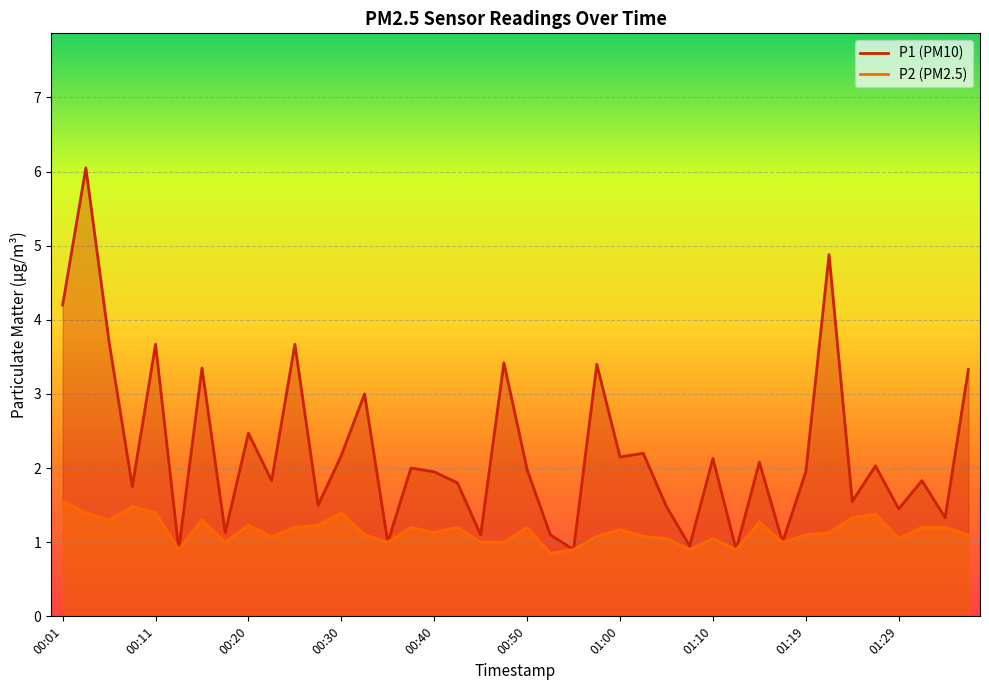

How many interior local peaks does the P1 series have?

15